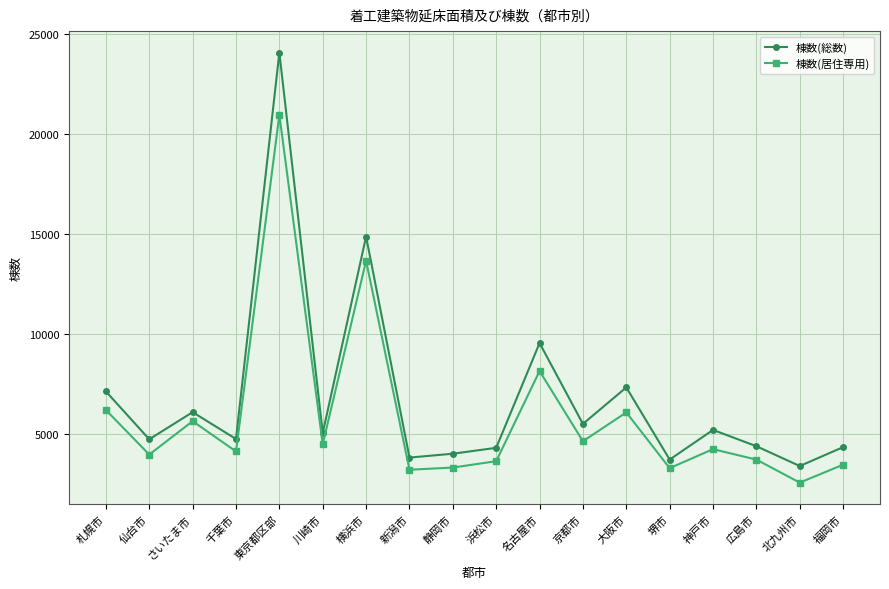

The value of 棟数(居住専用) at 静岡市 is 1372. True or false?

False